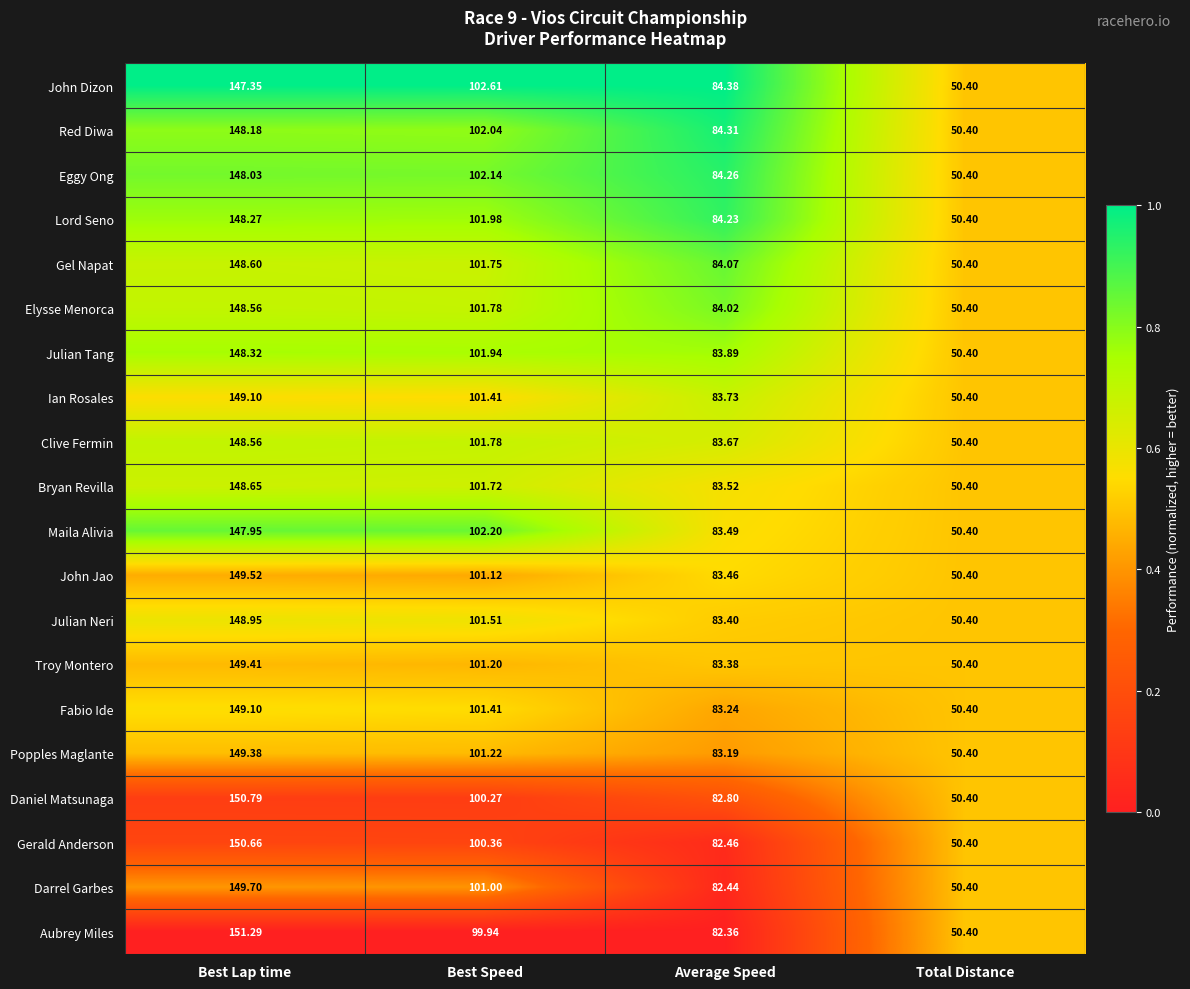

Which label corresponds to the largest value in the chart?

Best Lap time